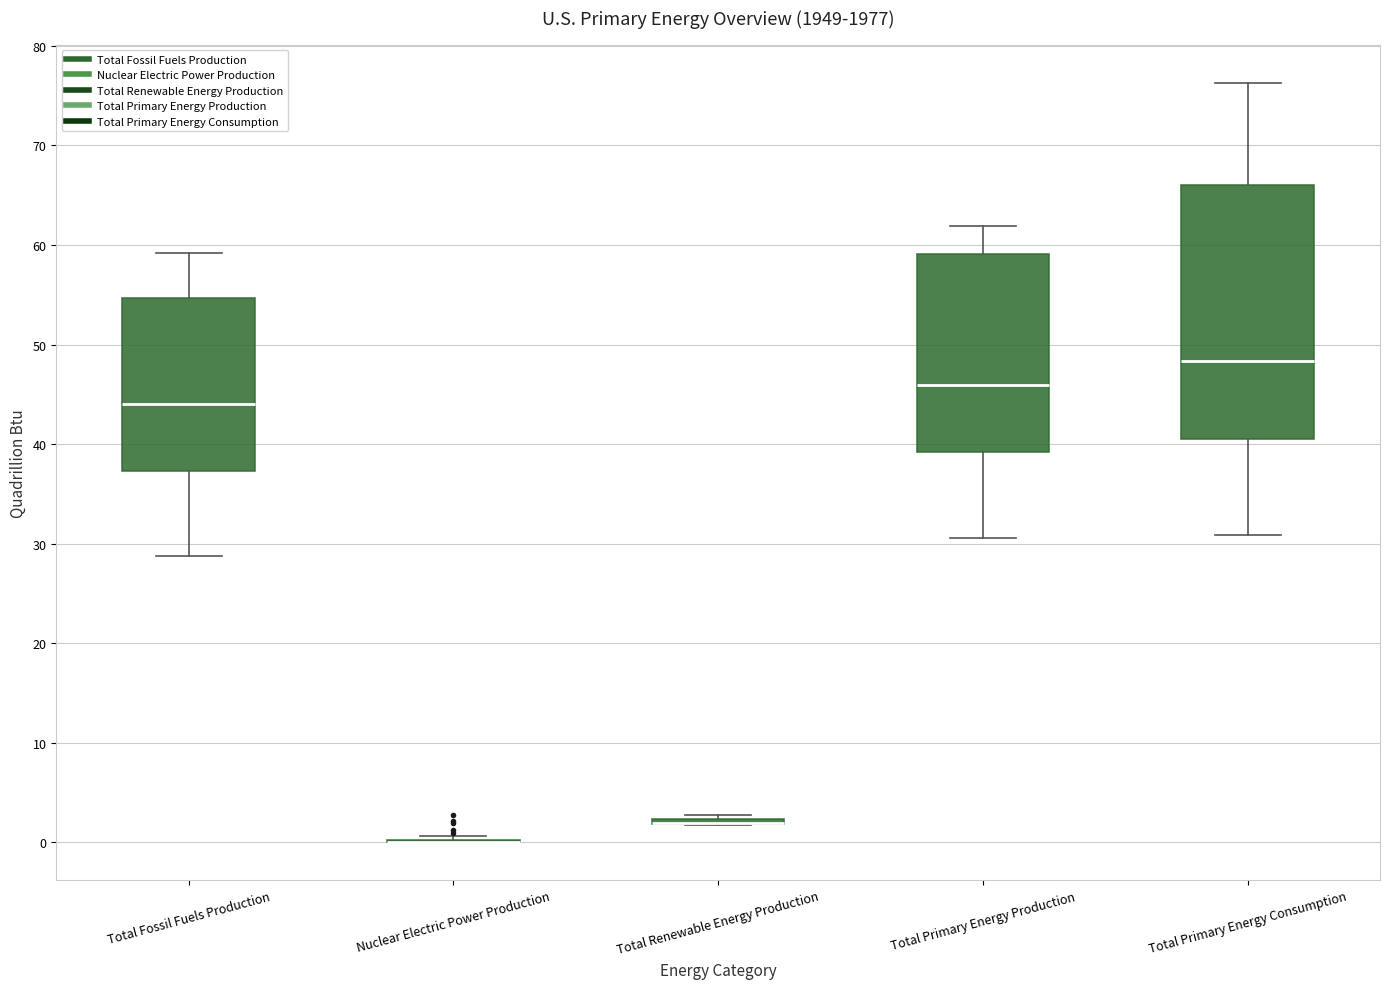

Reading left to right, transcribe this box plot: for each box, give where its median line is, the range the box spans, and where its two whiskers end, as read against the y-axis. The values are not printed on the chart, so give them approximately, as read against the axis.

Total Fossil Fuels Production: median 44, box 37 to 55, whiskers 29 to 59
Nuclear Electric Power Production: box collapsed to a line at 0, whiskers 0 to 1
Total Renewable Energy Production: box collapsed to a line at 2, whiskers 2 to 3
Total Primary Energy Production: median 46, box 39 to 59, whiskers 31 to 62
Total Primary Energy Consumption: median 48, box 41 to 66, whiskers 31 to 76